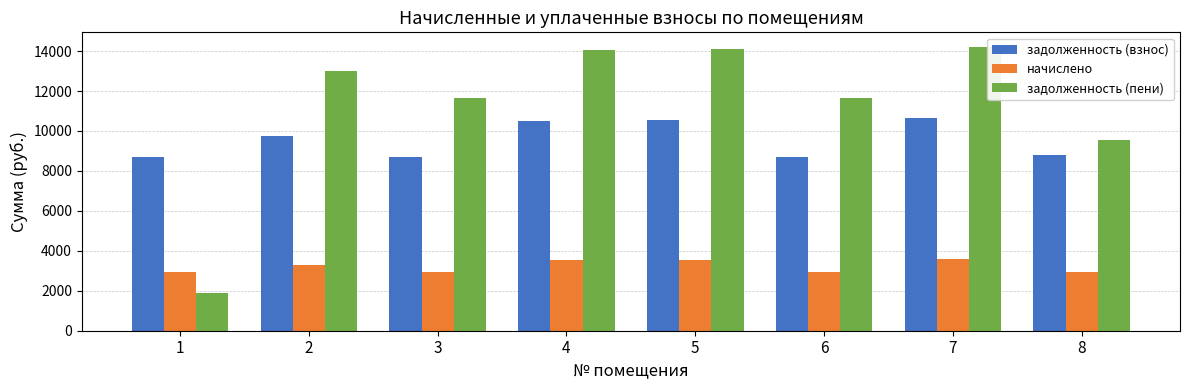

What is the difference between the second highest and second lowest values in the задолженность (взнос) series?

1862.4